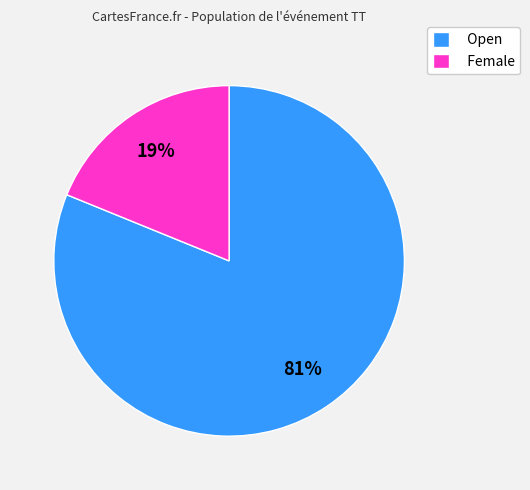

Is it true that Female is 4% of the pie?

False